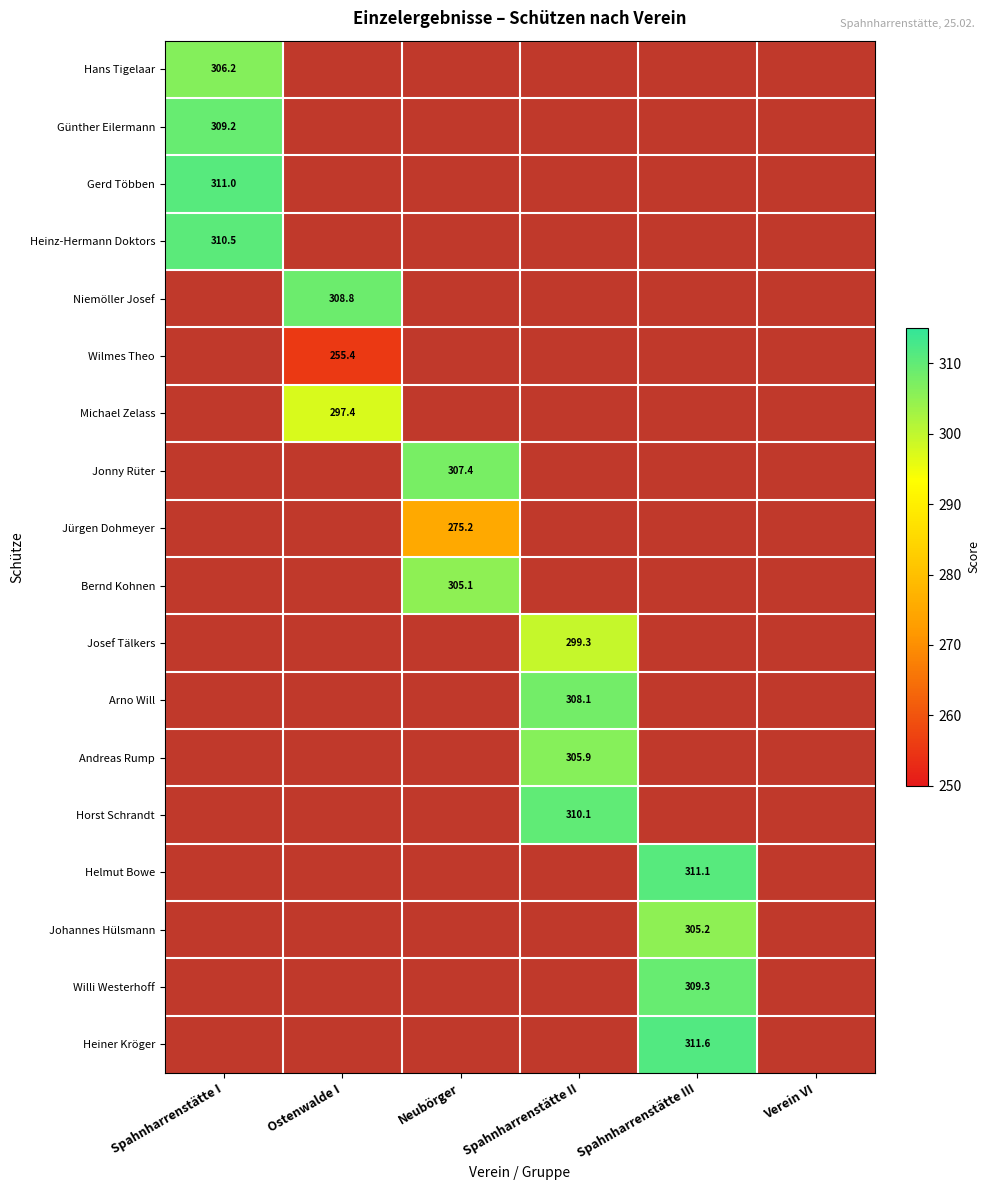

The value of Heinz-Hermann Doktors at Spahnharrenstätte I is 176.2. True or false?

False